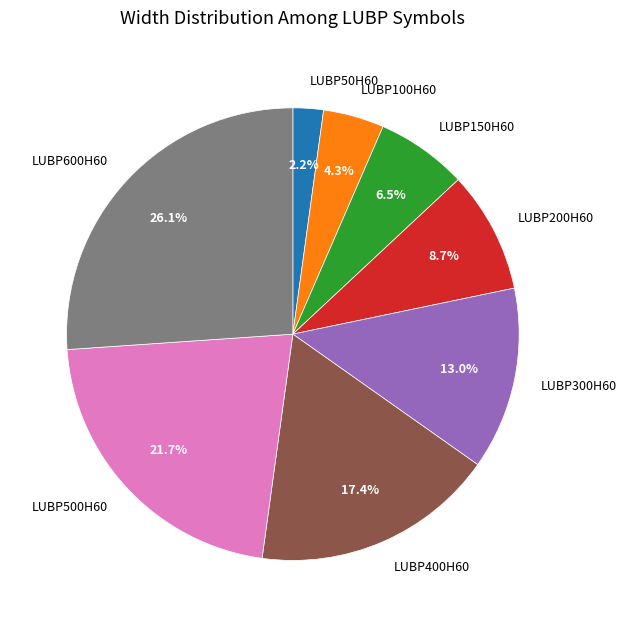

The LUBP50H60 slice represents 12% of the pie. True or false?

False